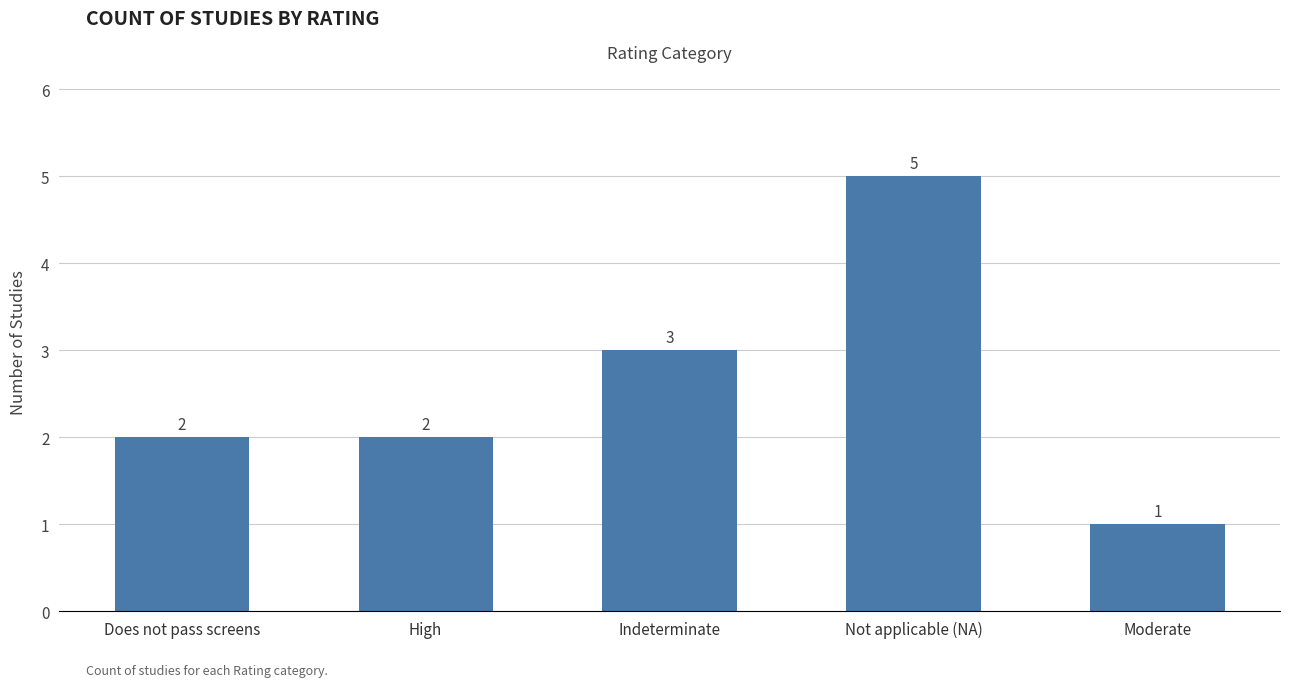

How many distinct data groups are displayed?

1